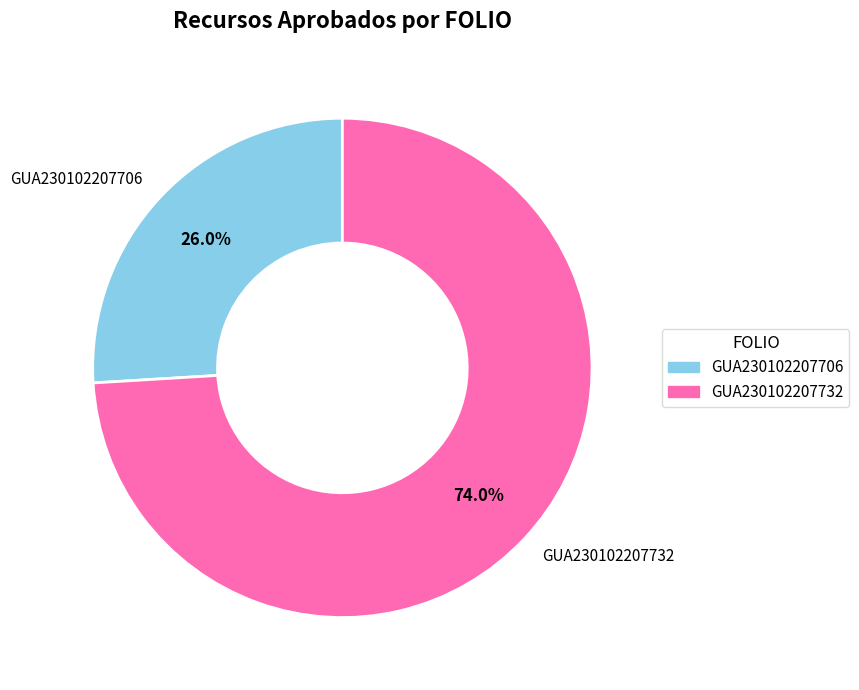

Is it true that GUA230102207706 is 35% of the pie?

False